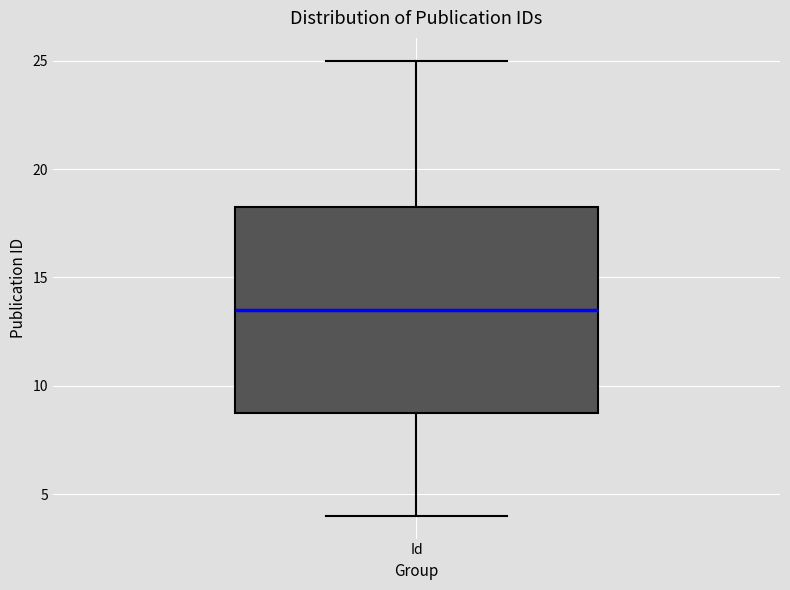

Transcribe this box plot: give where the median line is, the range the box spans, and where the two whiskers end, as read against the y-axis. The values are not printed on the chart, so give them approximately, as read against the axis.

median 13.5, box 9.0 to 18.5, whiskers 4.0 to 25.0